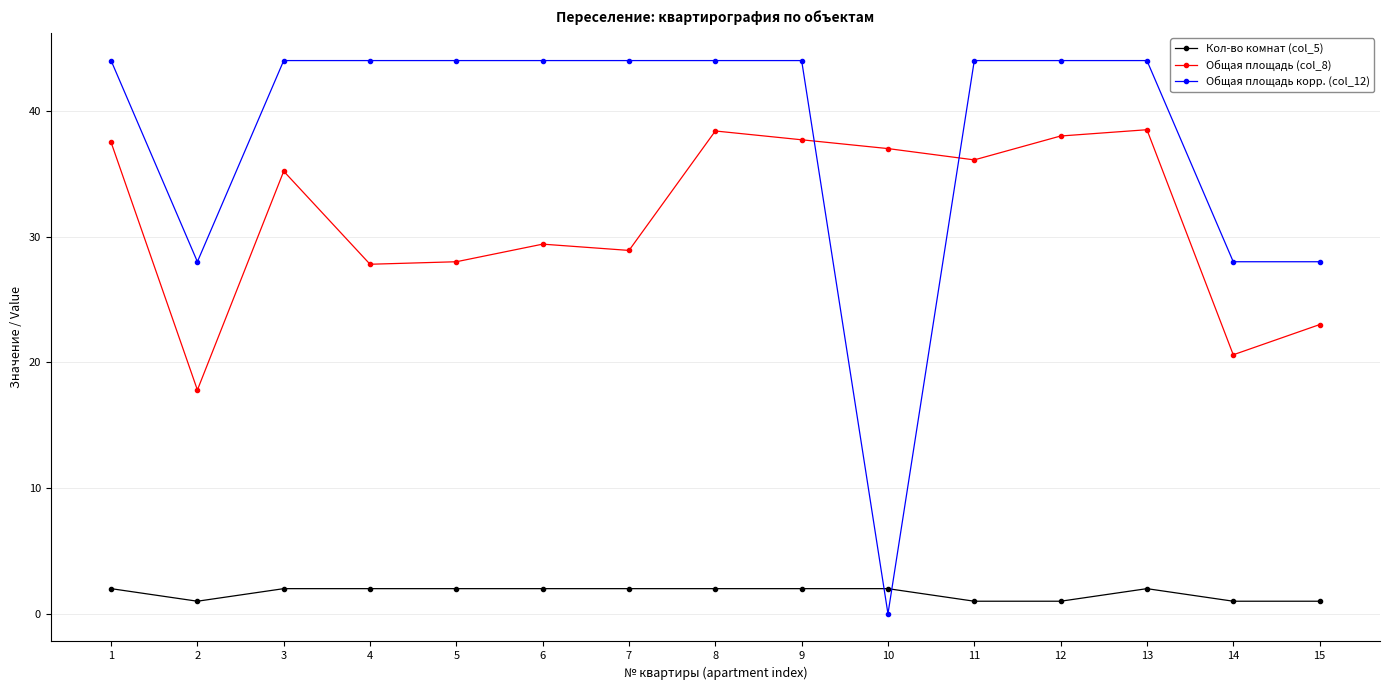

The Общая площадь (col_8) series shows 17.4 at 3. True or false?

False